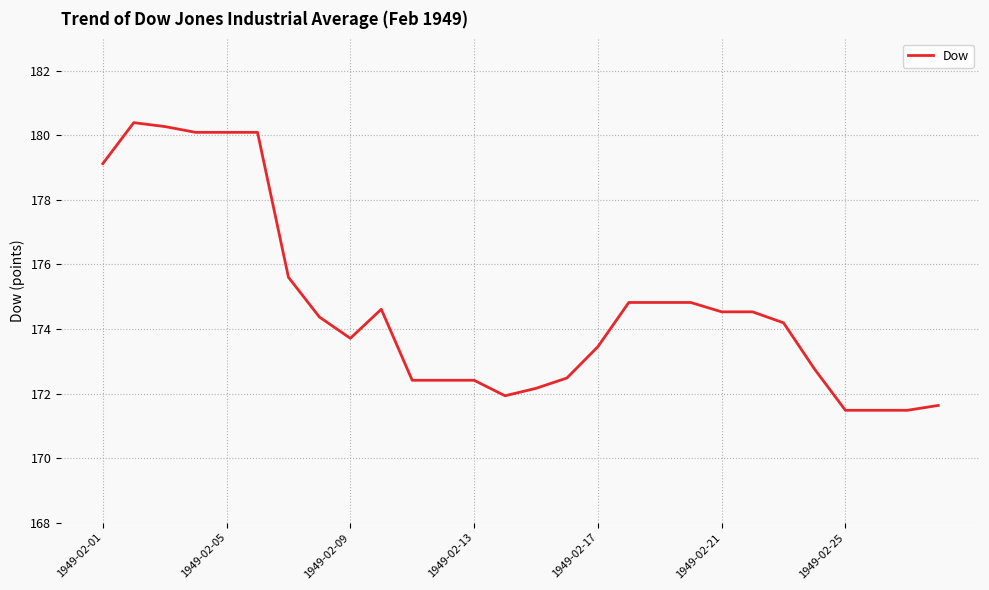

What is the greatest value displayed?

180.4